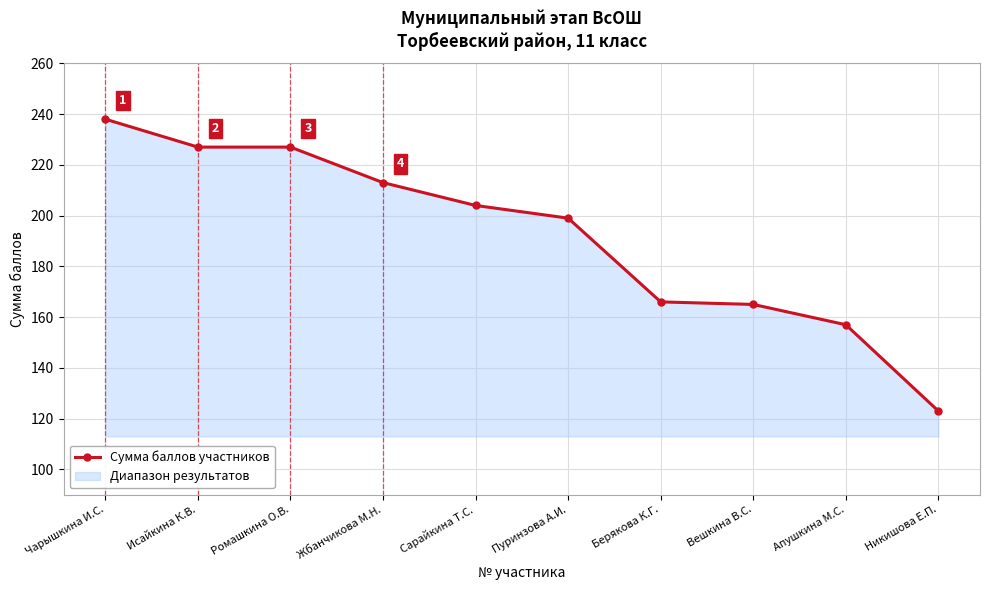

The chart shows a value of 393 at Исайкина К.В.. True or false?

False